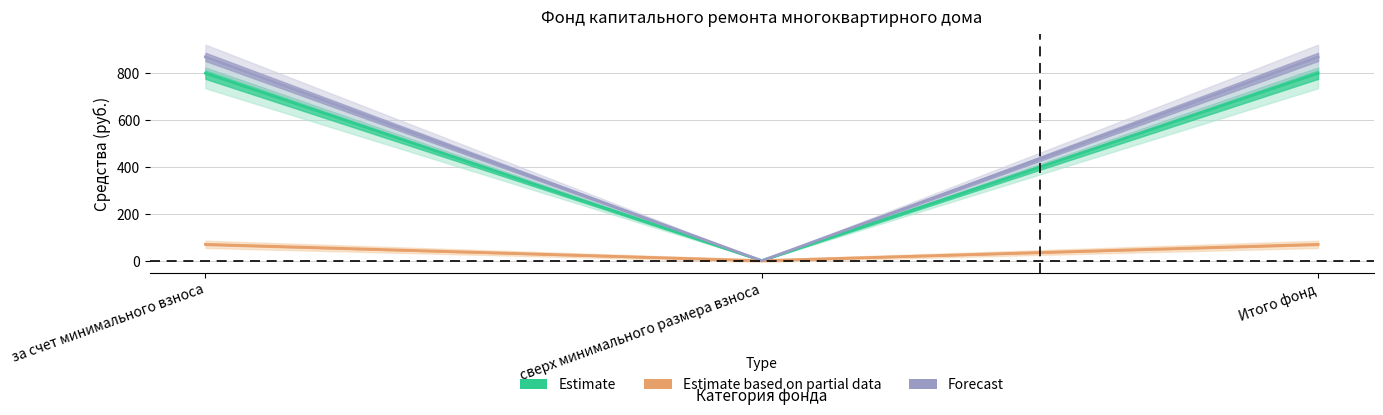

Reading left to right, list all the values displayed in this chart.

Остаток начало: за счет минимального взноса=799.7	сверх минимального размера взноса=0.0	Итого фонд=799.7
Поступило всего: за счет минимального взноса=69.7	сверх минимального размера взноса=0.0	Итого фонд=69.7
Взносы: за счет минимального взноса=869.5	сверх минимального размера взноса=0.0	Итого фонд=869.5